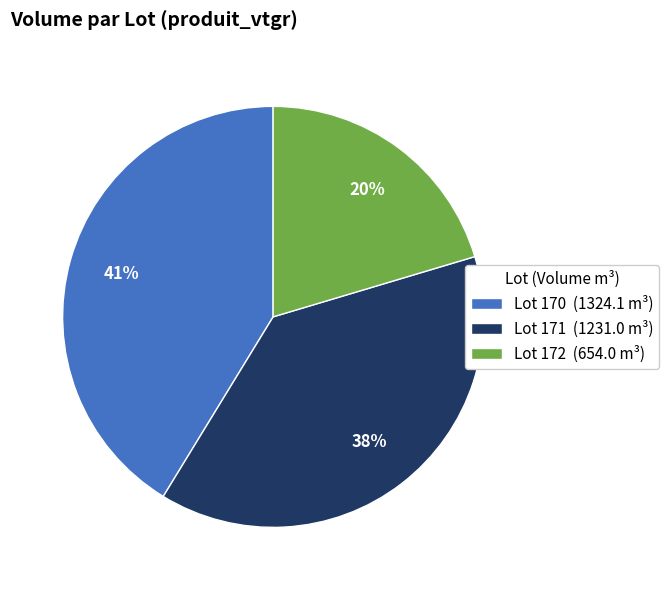

Approximately how many times larger is the value at Lot 172 (654.0 m³) compared to Lot 171 (1231.0 m³)?

0.5